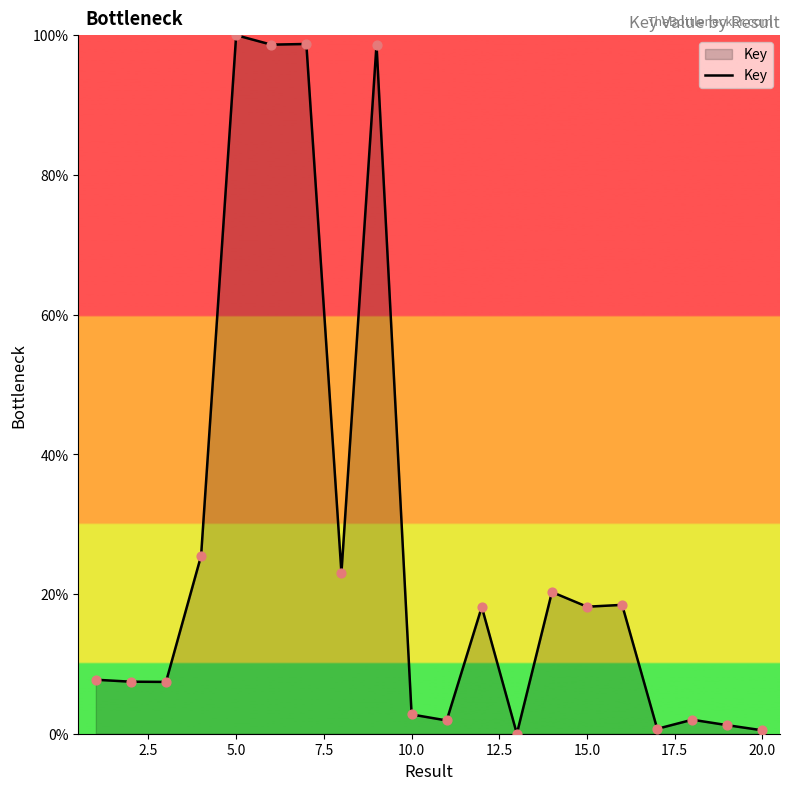

What is the difference between the maximum and minimum values?

100.0